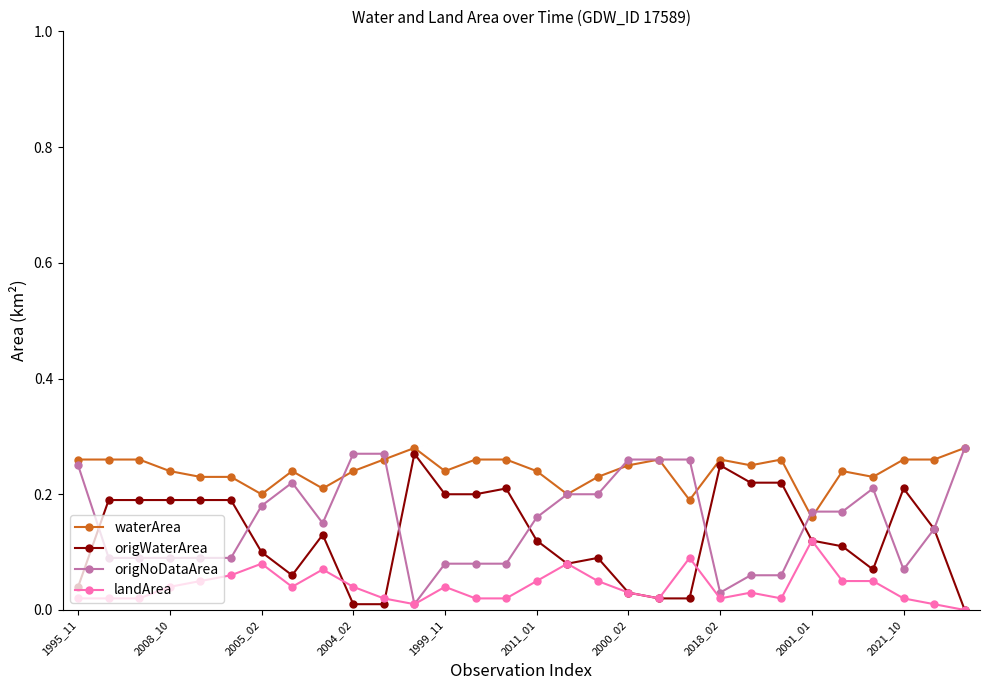

What are all the series names shown in the legend?

waterArea, origWaterArea, origNoDataArea, landArea